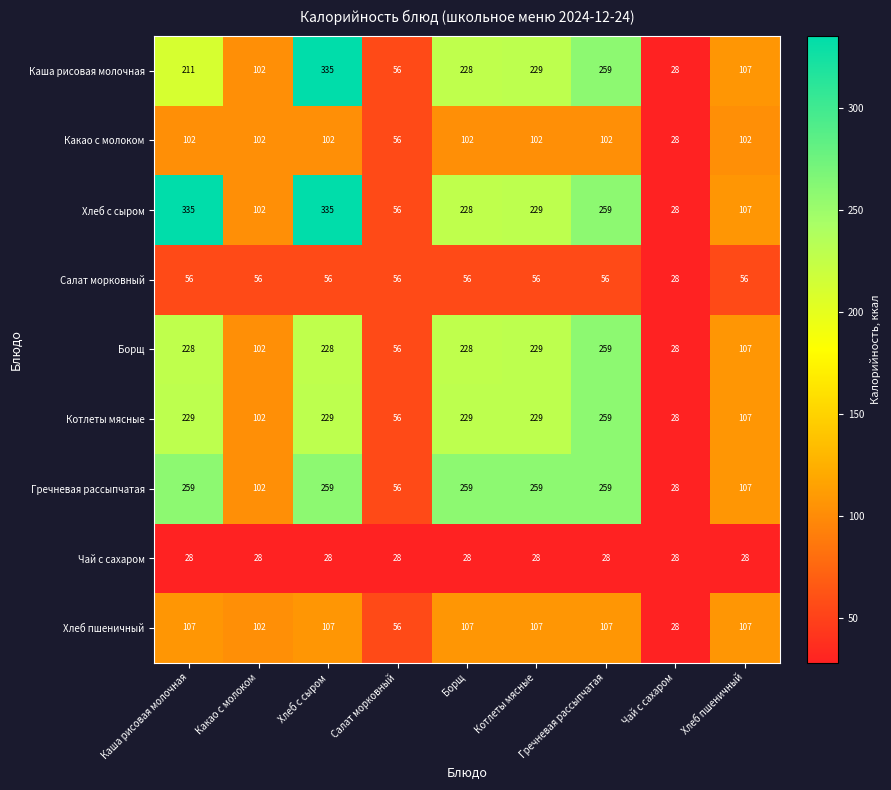

Which category has the lowest value in the Хлеб пшеничный series?

Чай с сахаром